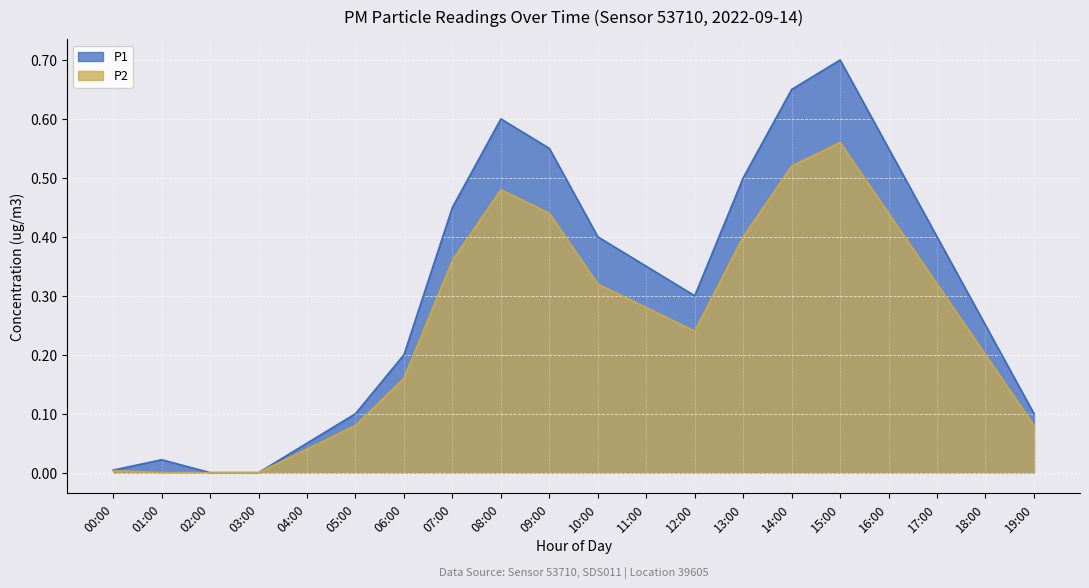

What is the value of the P1 point at the 14th from the left?

0.5